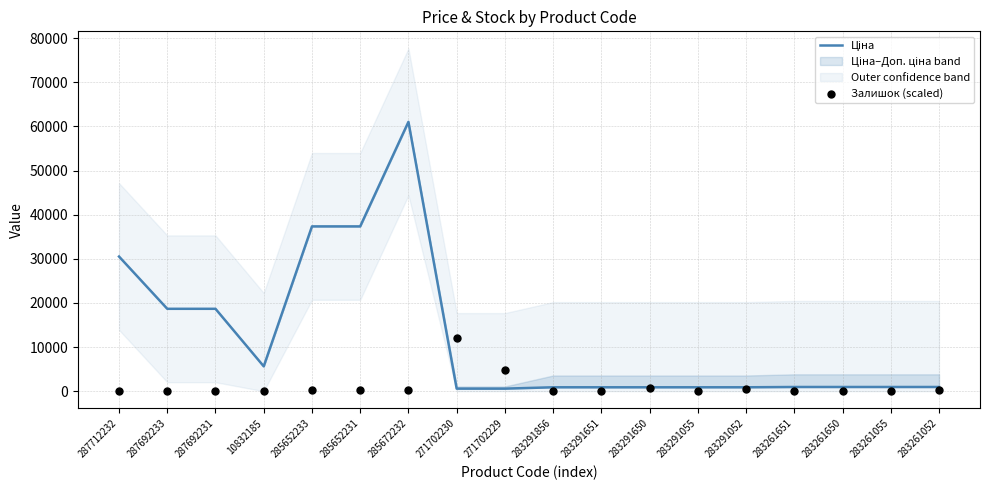

At how many categories does at least one series exceed 51030?

1